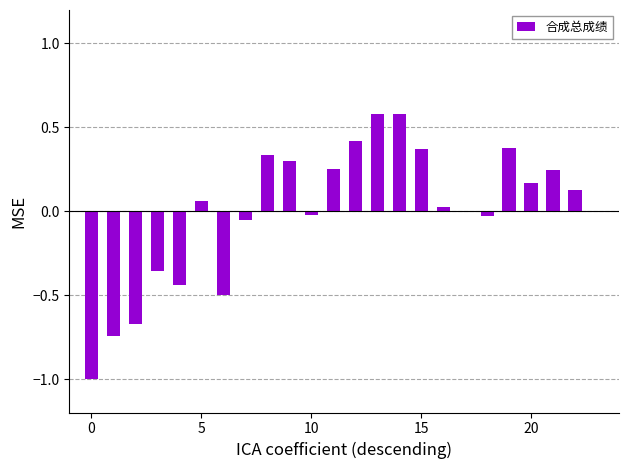

Count the number of data series in this chart.

1